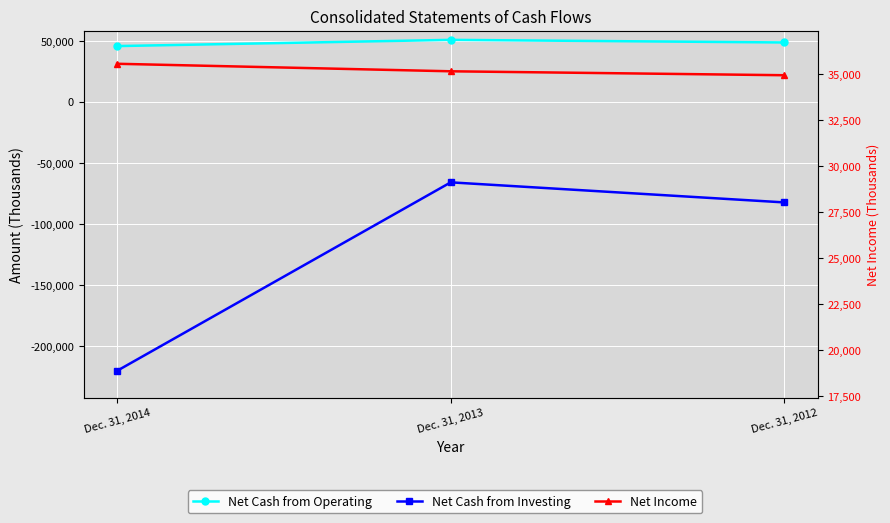

How many Net Cash from Investing values are between -220556 and -66066?

3